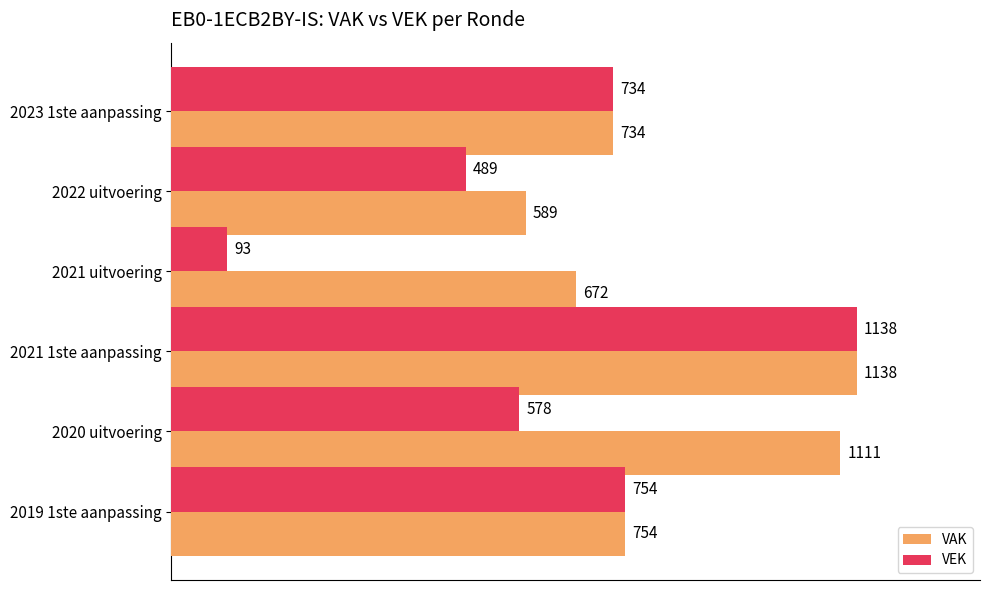

Which series has the largest range (max minus min)?

VEK